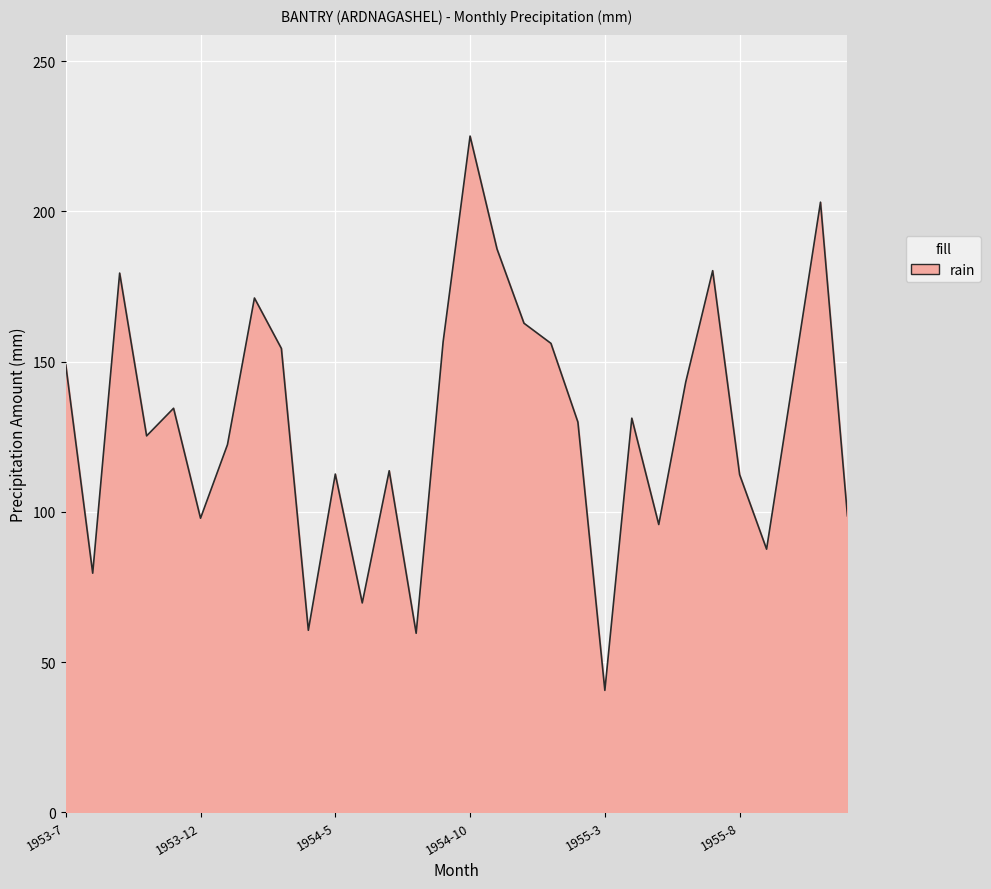

What is the maximum value shown in the chart?

225.1